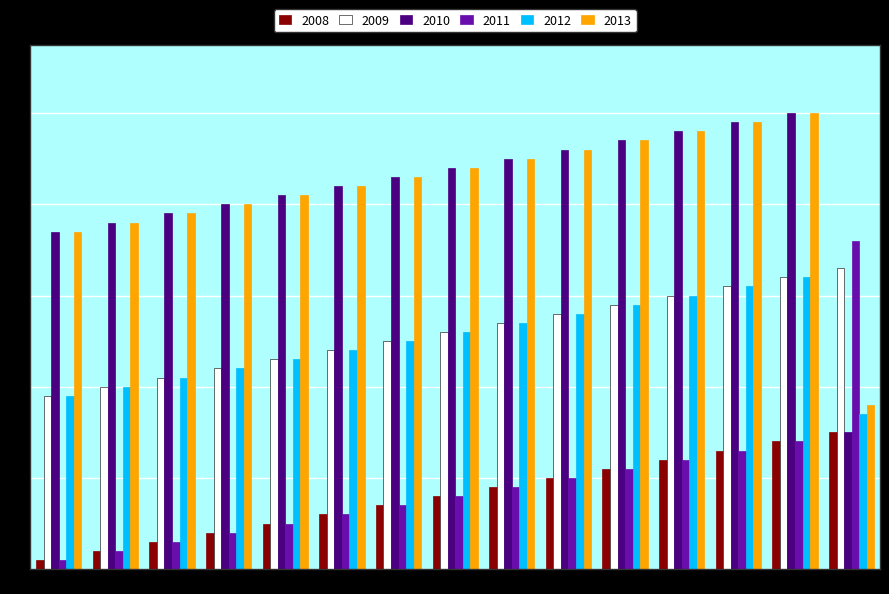

How many bars are there in each group?

6